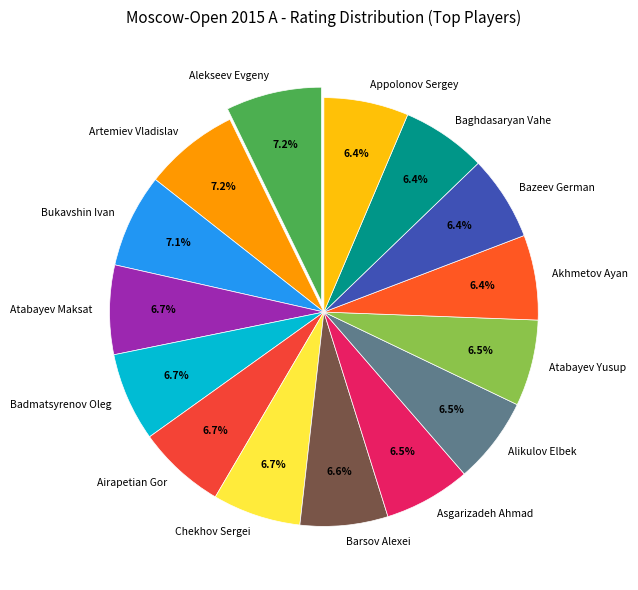

What is the ratio of the value at Alikulov Elbek to the value at Badmatsyrenov Oleg?

1.0